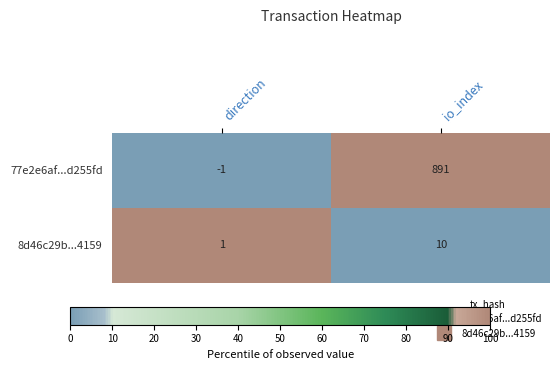

Reading right to left, extract all data points from this chart.

77e2e6af...d255fd: io_index=891	direction=-1
8d46c29b...4159: io_index=10	direction=1